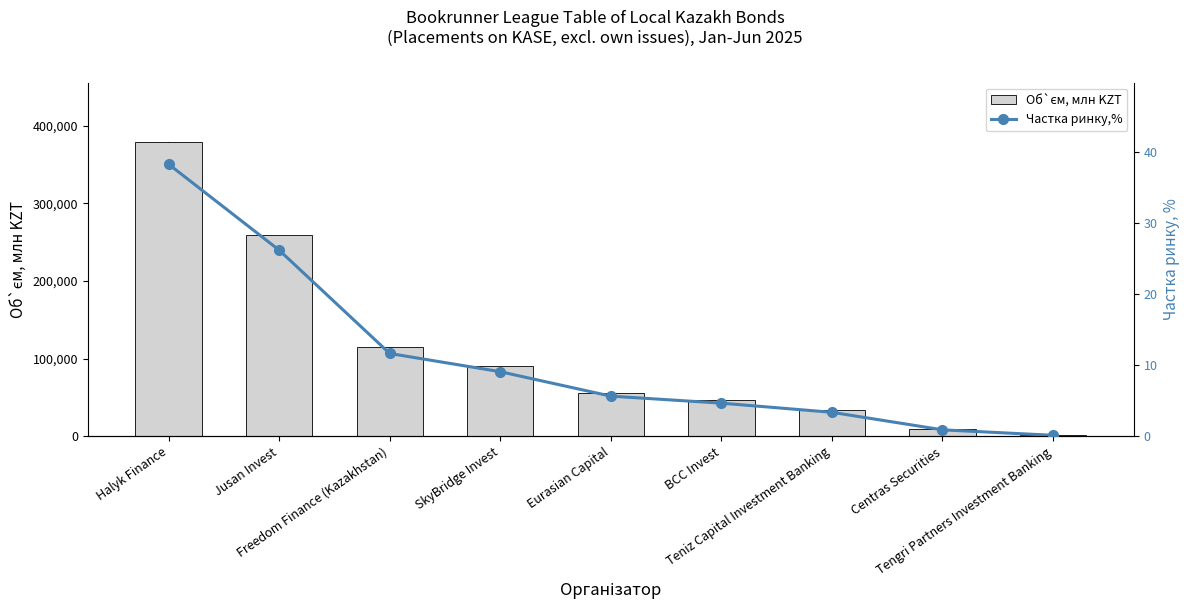

Rank the categories by Частка ринку,% value from lowest to highest.

Tengri Partners Investment Banking, Centras Securities, Teniz Capital Investment Banking, BCC Invest, Eurasian Capital, SkyBridge Invest, Freedom Finance (Kazakhstan), Jusan Invest, Halyk Finance